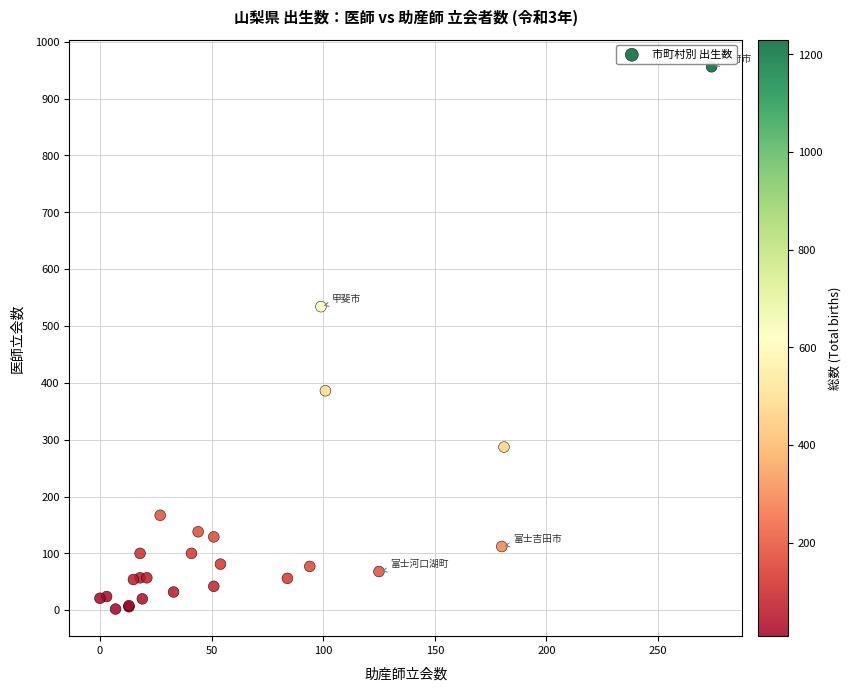

What Y value in the scatter plot is closest to 479?

534